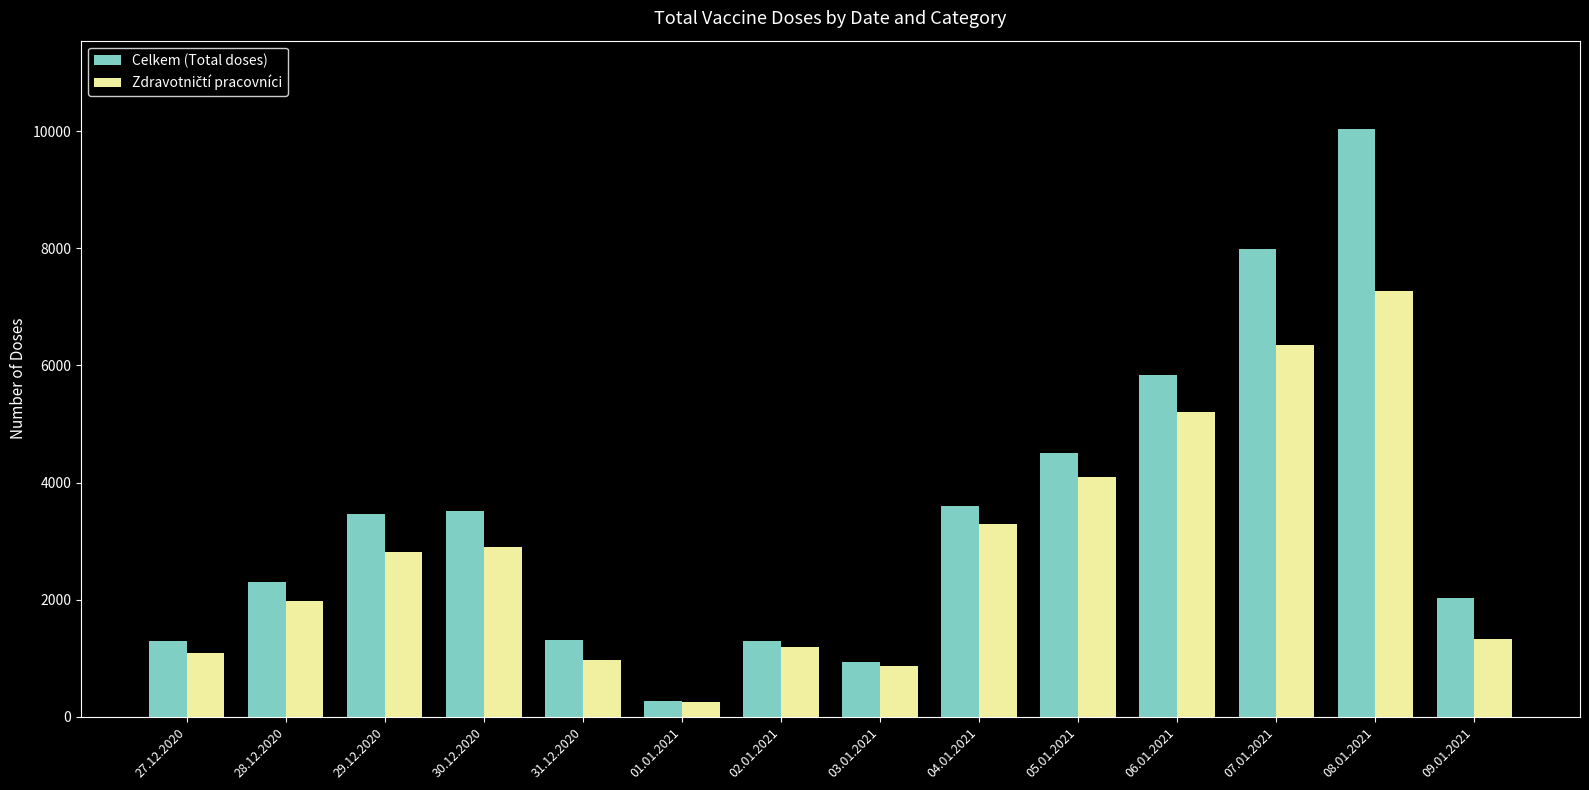

Which series has the widest spread of values?

Celkem (Total doses)